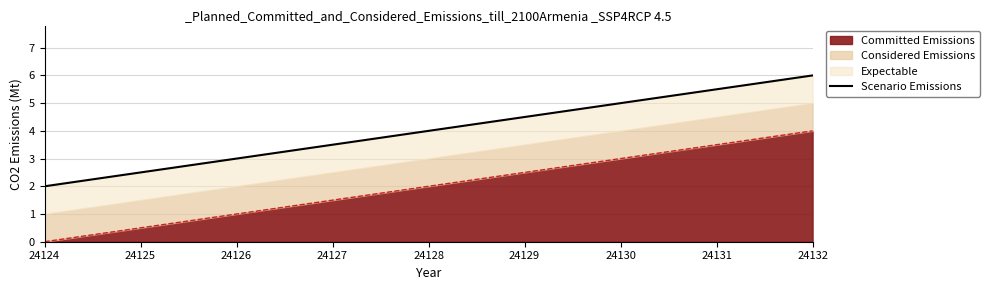

True or false: Committed Emissions has a value of 2 at 24130.

False